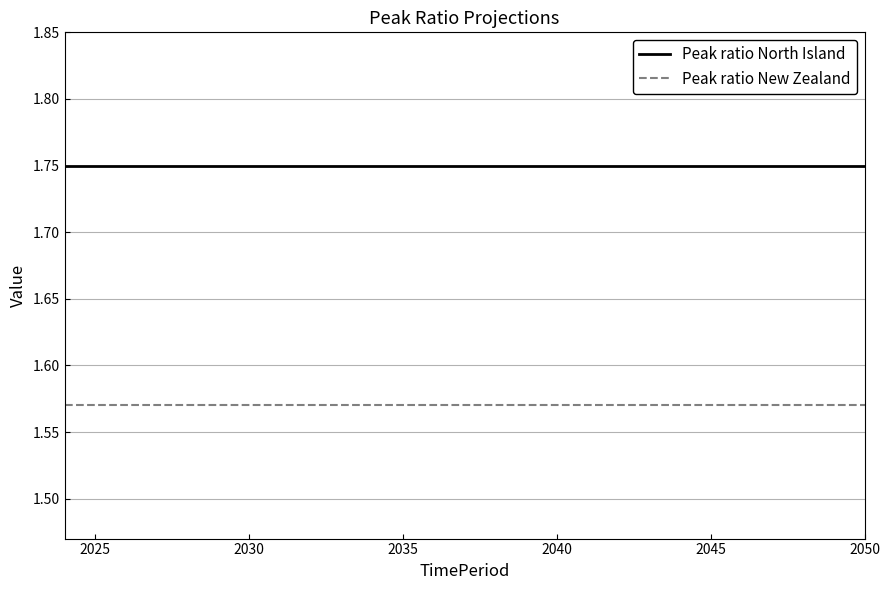

What are all the series names shown in the legend?

Peak ratio North Island, Peak ratio New Zealand